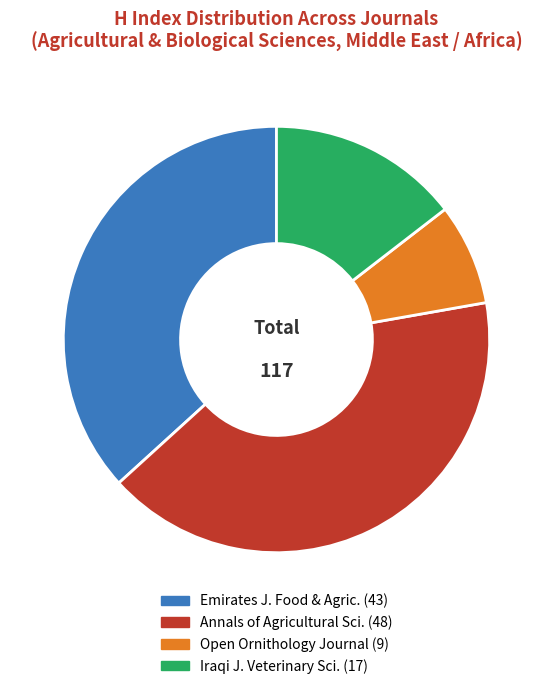

Is there any slice that represents more than half of the pie?

No